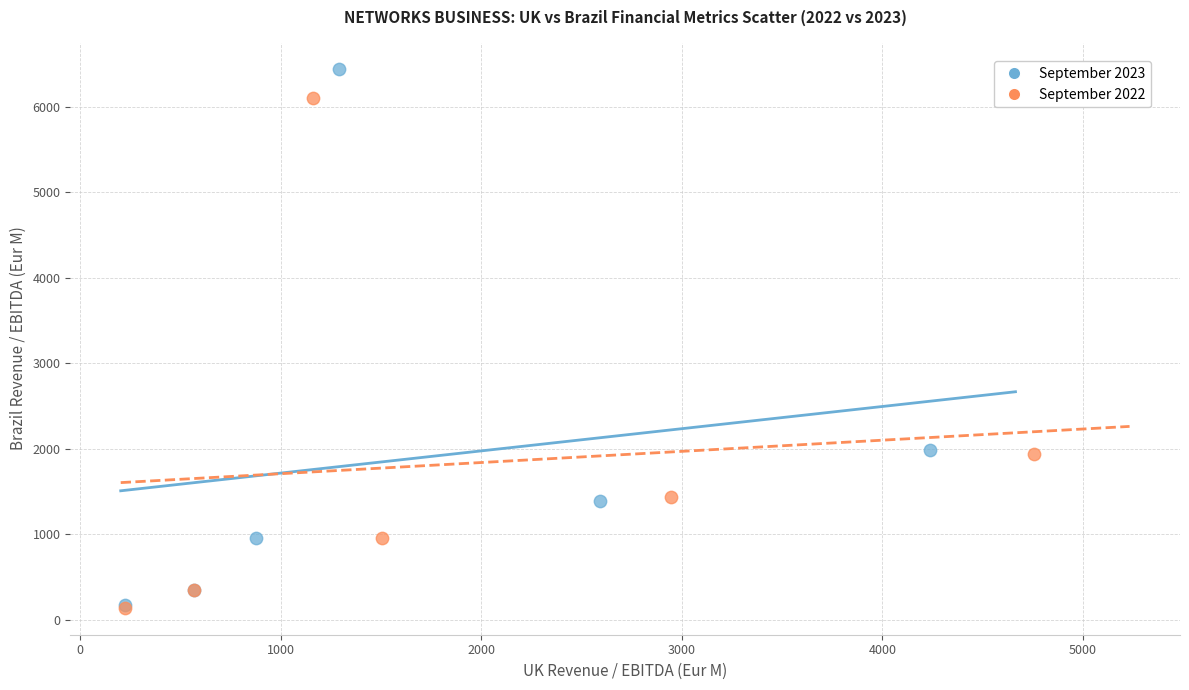

Which series has the widest spread of Y values?

September 2023